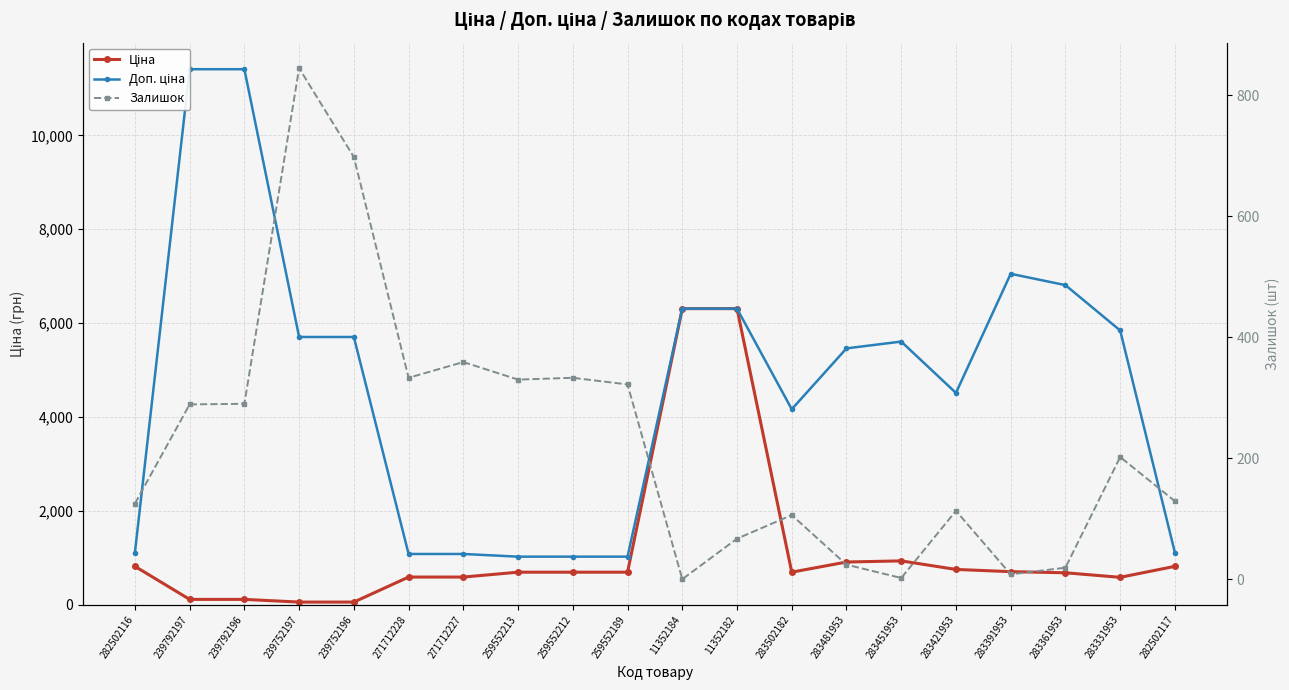

Reading left to right, extract all data points from this chart.

Ціна: 818.5	114.1	114.1	57.0	57.0	589.9	589.9	693.7	693.7	693.7	6308.8	6308.8	694.3	910.4	934.5	752.2	705.1	681.0	584.4	818.5
Доп. ціна: 1109.2	11410.0	11410.0	5705.0	5705.0	1081.7	1081.7	1024.6	1024.6	1024.6	6308.8	6308.8	4165.6	5462.3	5607.2	4513.3	7051.3	6809.8	5843.9	1109.2
Залишок: 125.0	289.0	290.0	845.0	698.0	333.0	359.0	330.0	333.0	322.0	0.0	67.0	106.0	24.0	2.0	113.0	8.0	19.0	202.0	129.0